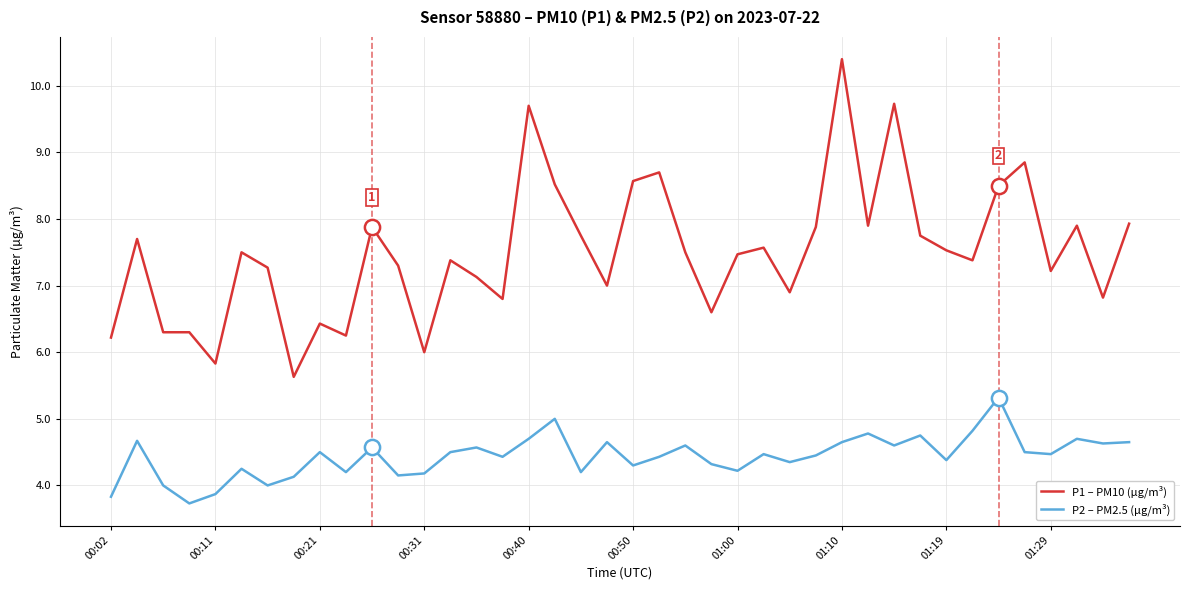

Which series has the largest total across all categories?

P1 – PM10 (µg/m³)